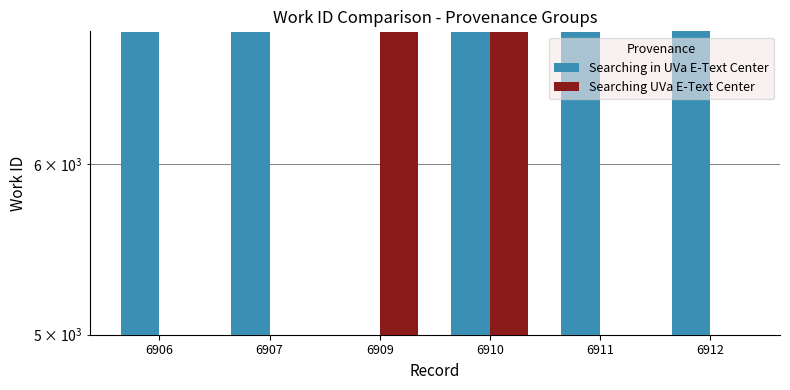

The value of Searching in UVa E-Text Center at 6906 is 1935. True or false?

False